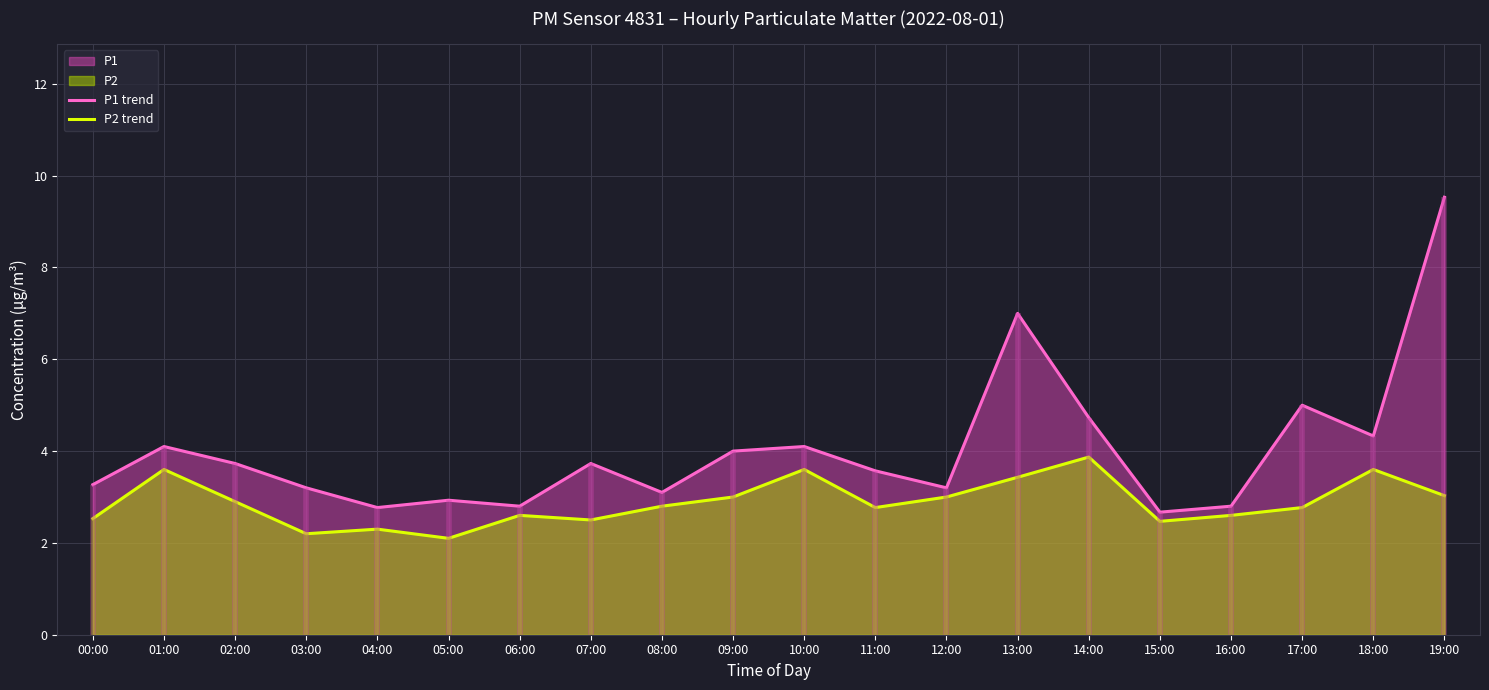

Is the value of P2 trend at 12:00 greater than the value of P1 trend at 14:00?

No